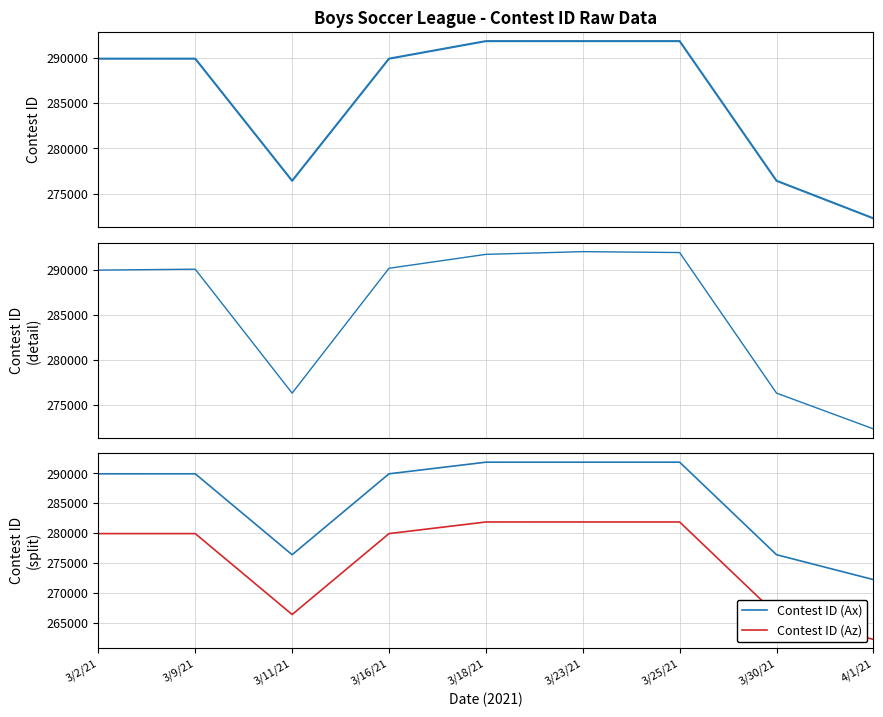

What is the maximum value shown in the chart?

291991